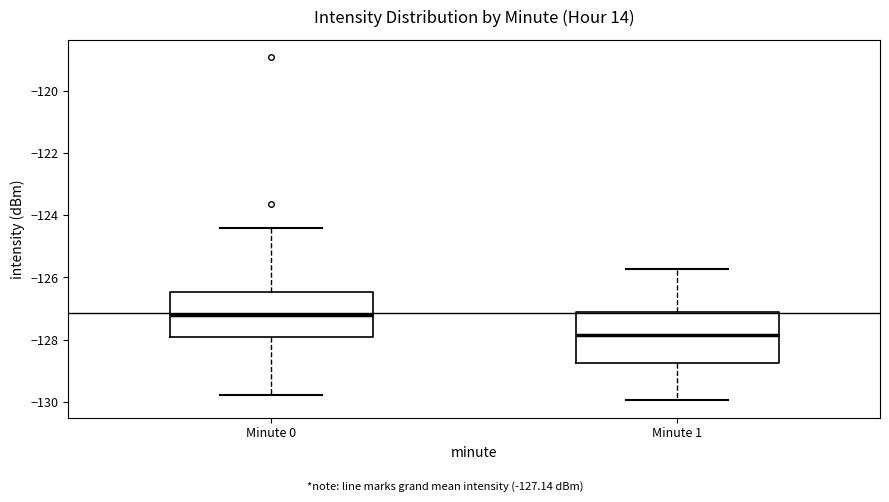

Which box has the highest median line?

Minute 0